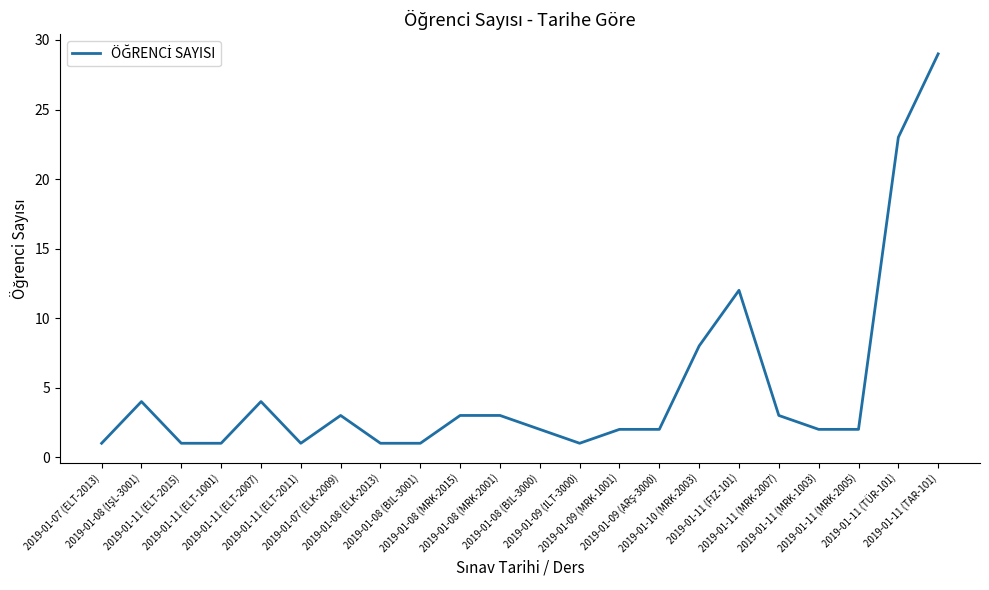

What is the difference between the maximum and minimum values?

28